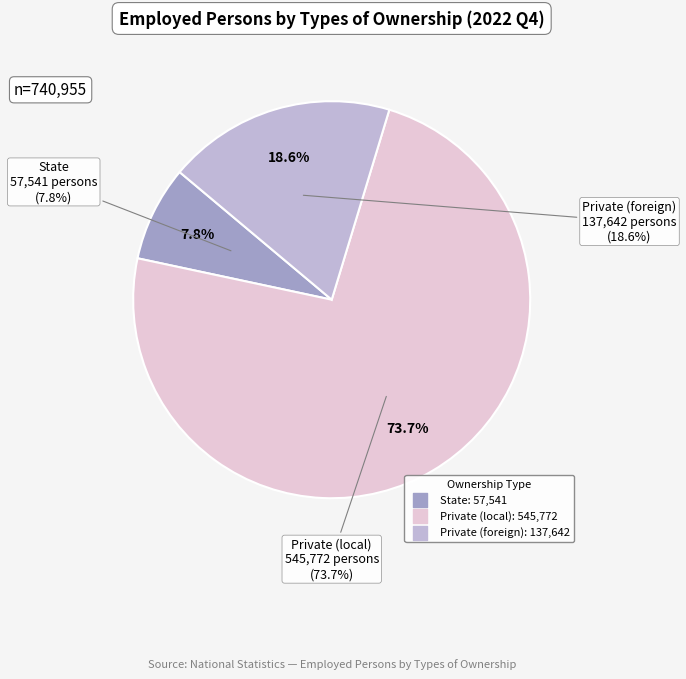

What is the largest slice in the pie chart?

Private (local)